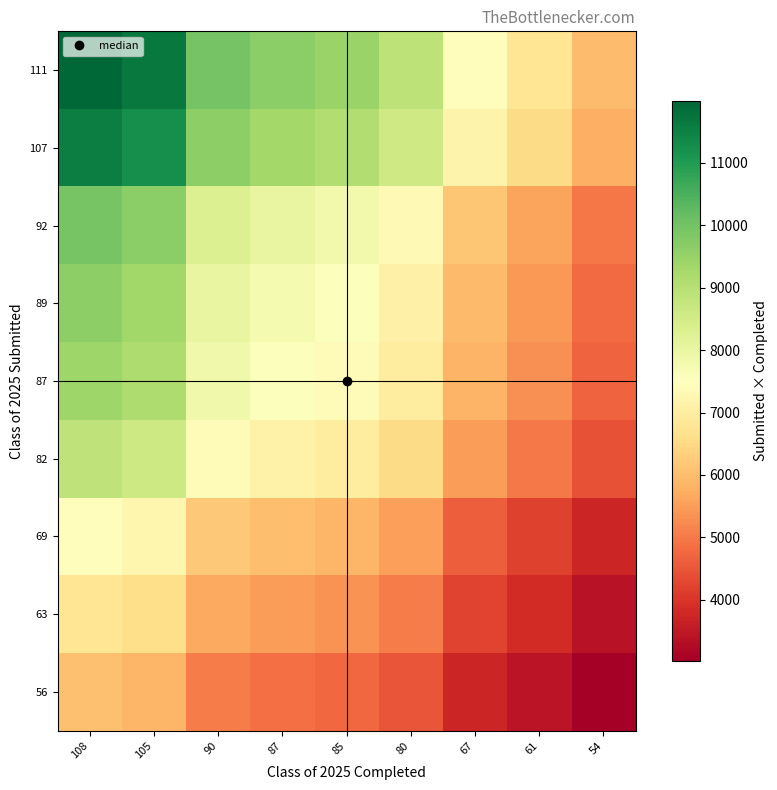

At how many categories does at least one series exceed 4402?

9